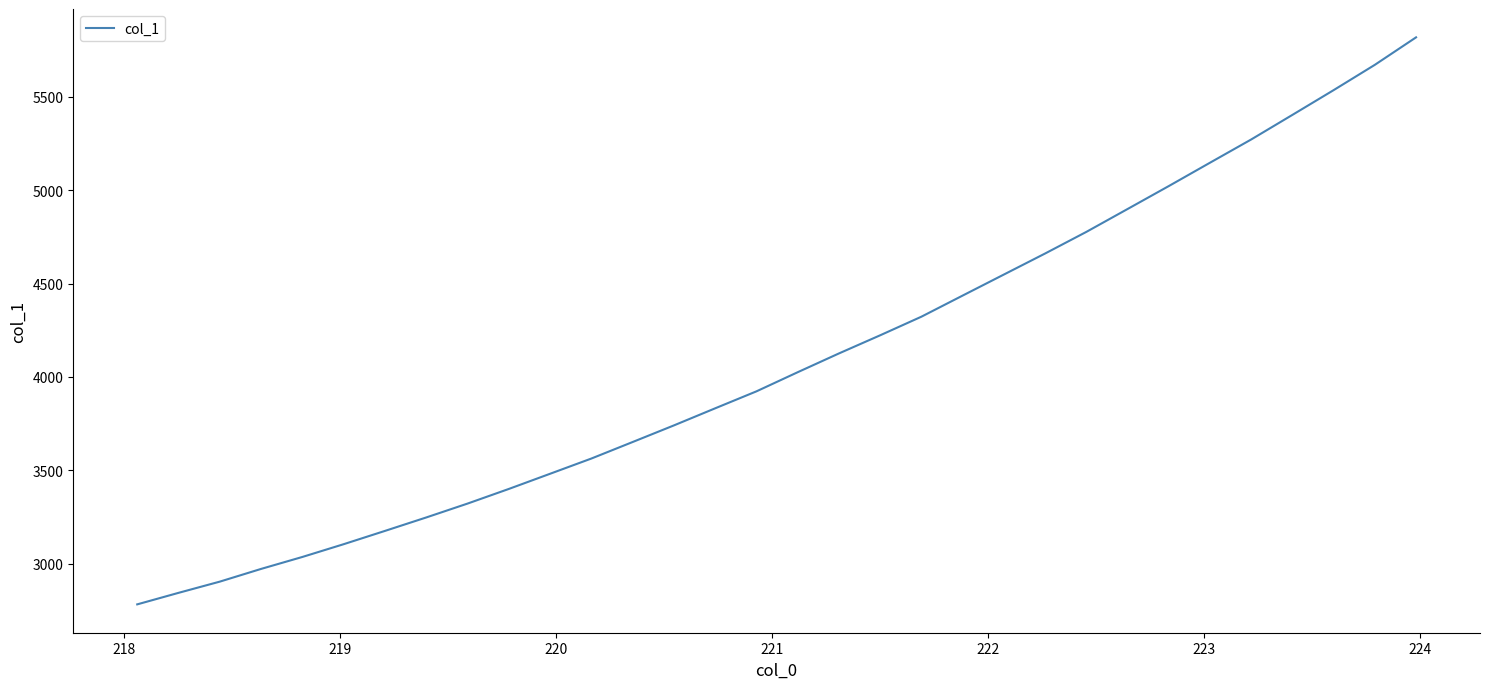

How many series are shown in this chart?

1